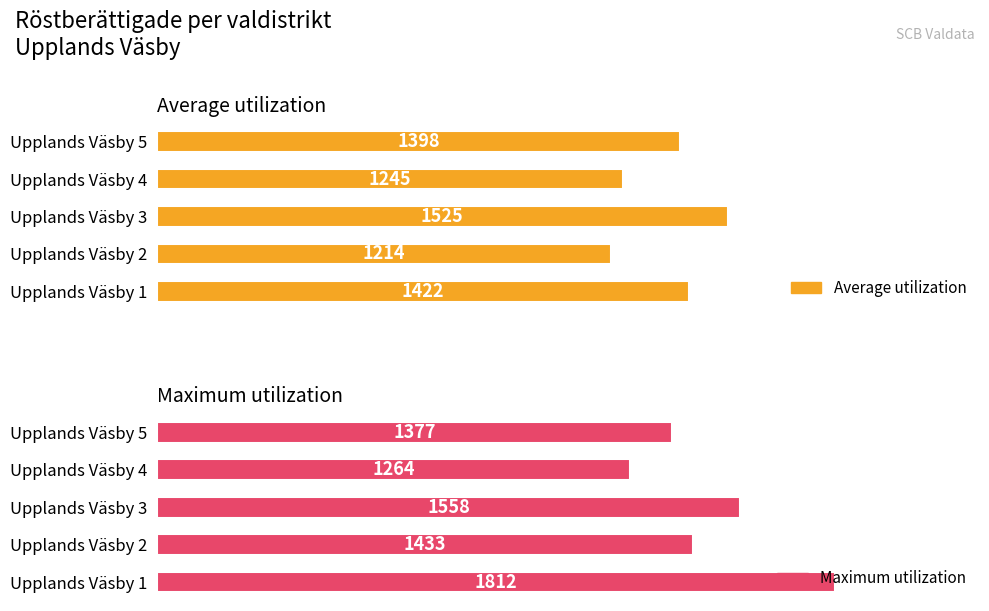

What are all the series names shown in the legend?

Average utilization, Maximum utilization